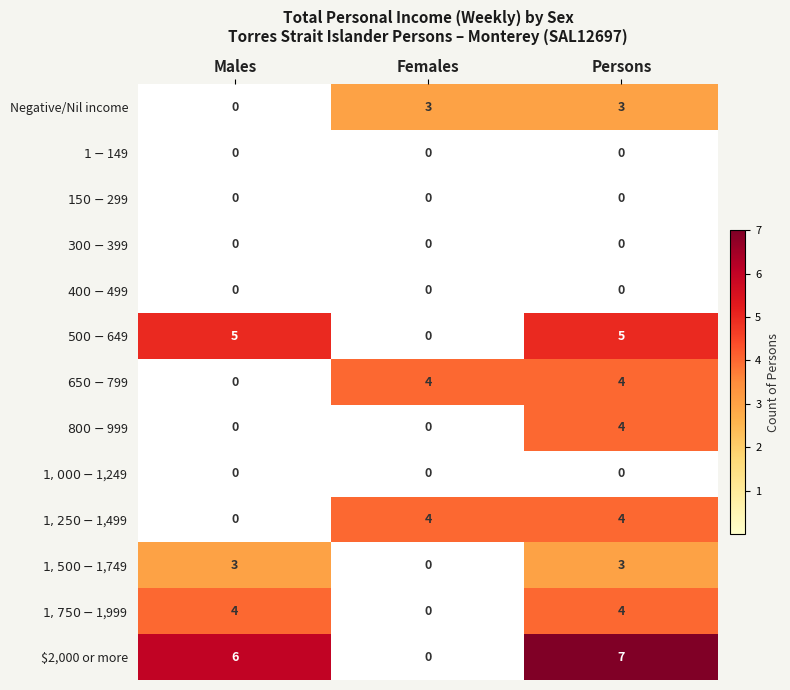

Count the $2,000 or more values in the range 0 to 7.

3